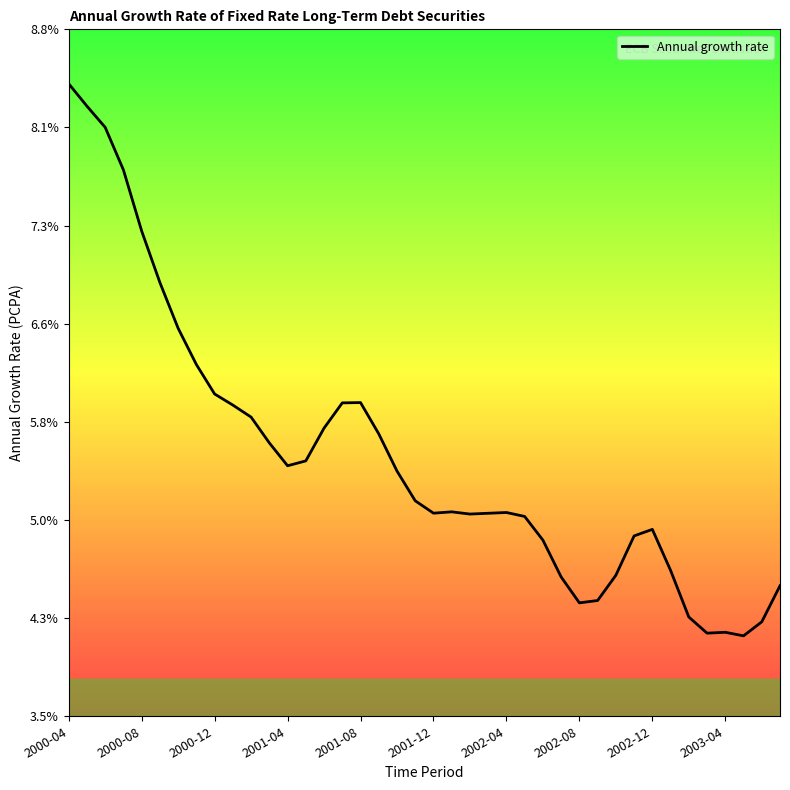

True or false: the data has more than 2 interior local peaks.

True